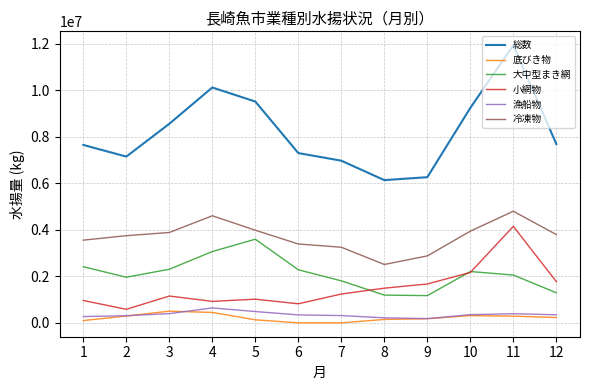

True or false: 総数 and 底びき物 cross at least once.

False